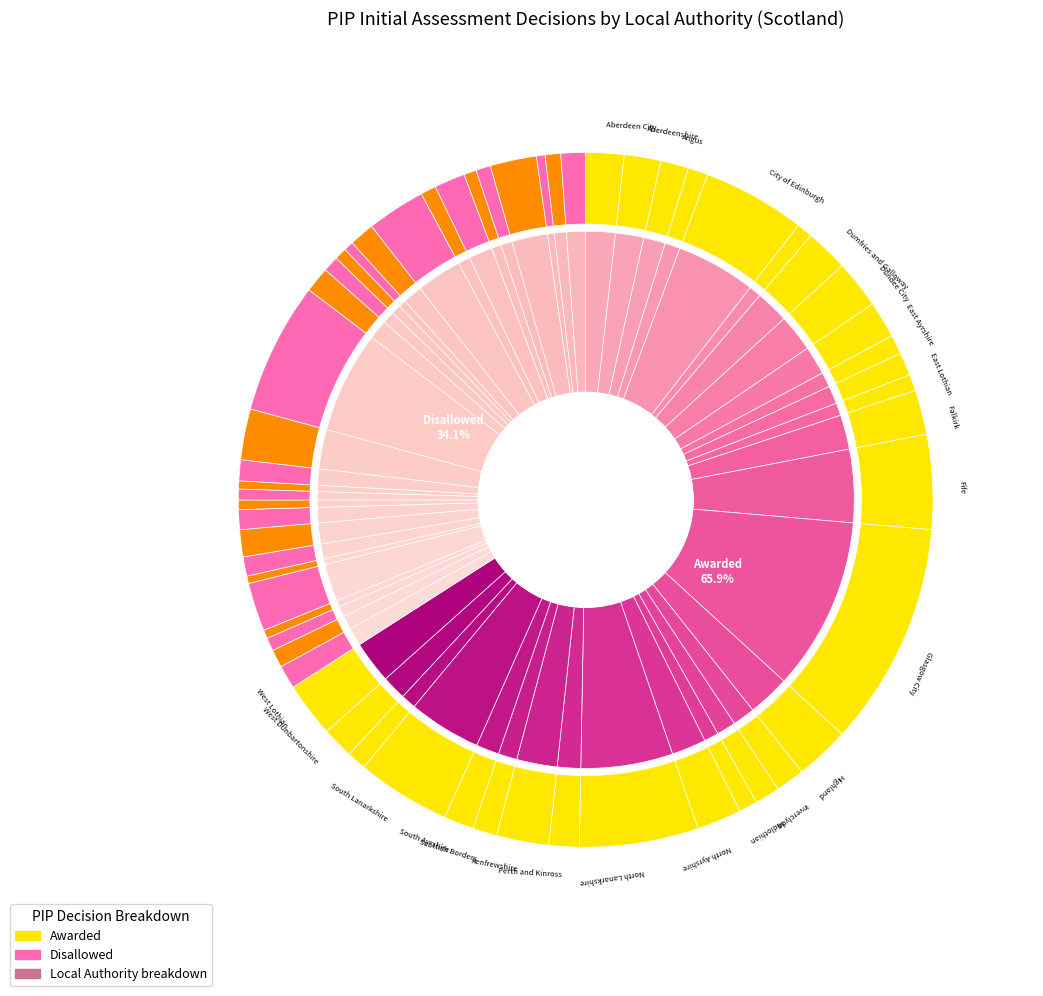

Is 22 the majority of the pie?

No